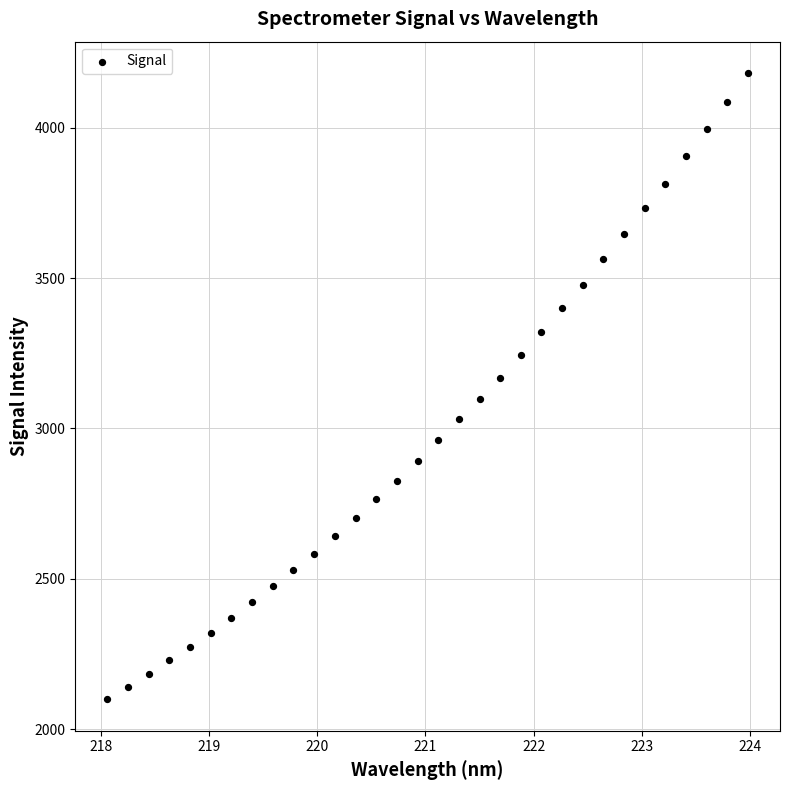

What is the range of X values (max minus min)?

5.9